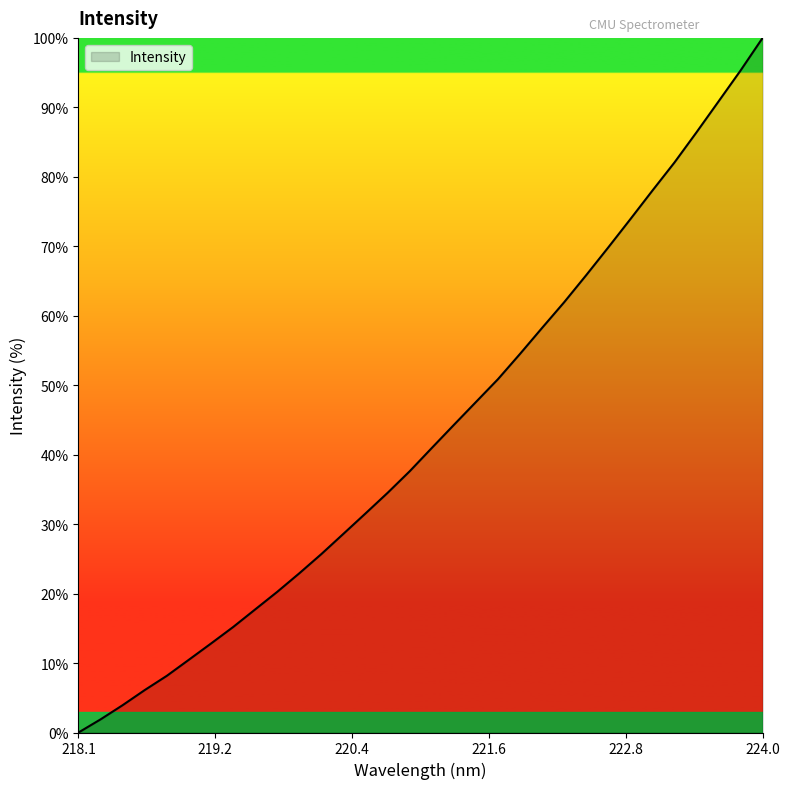

What is the difference between the maximum and minimum values?

100.0